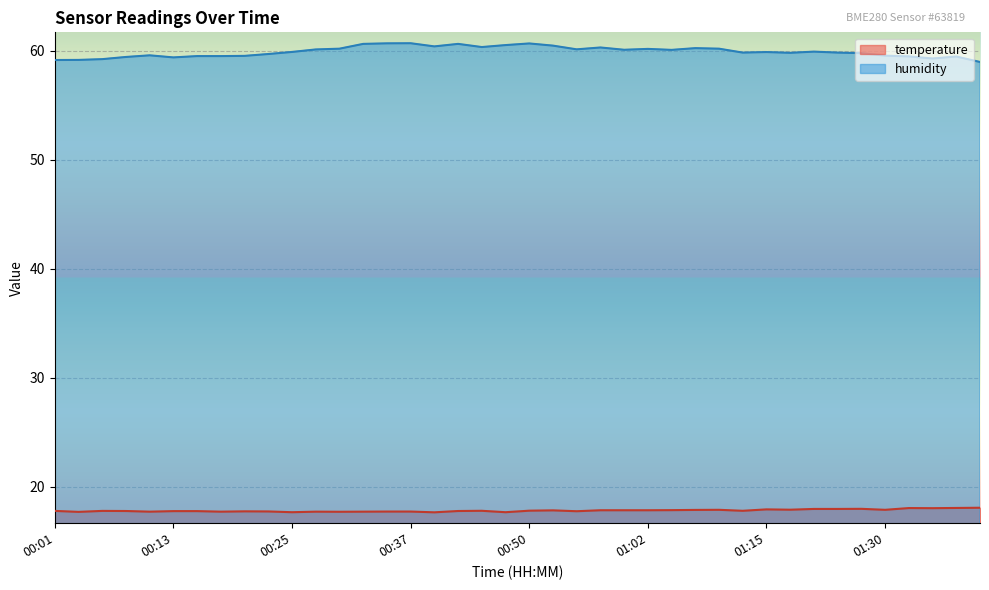

Count the number of categories in the chart.

40